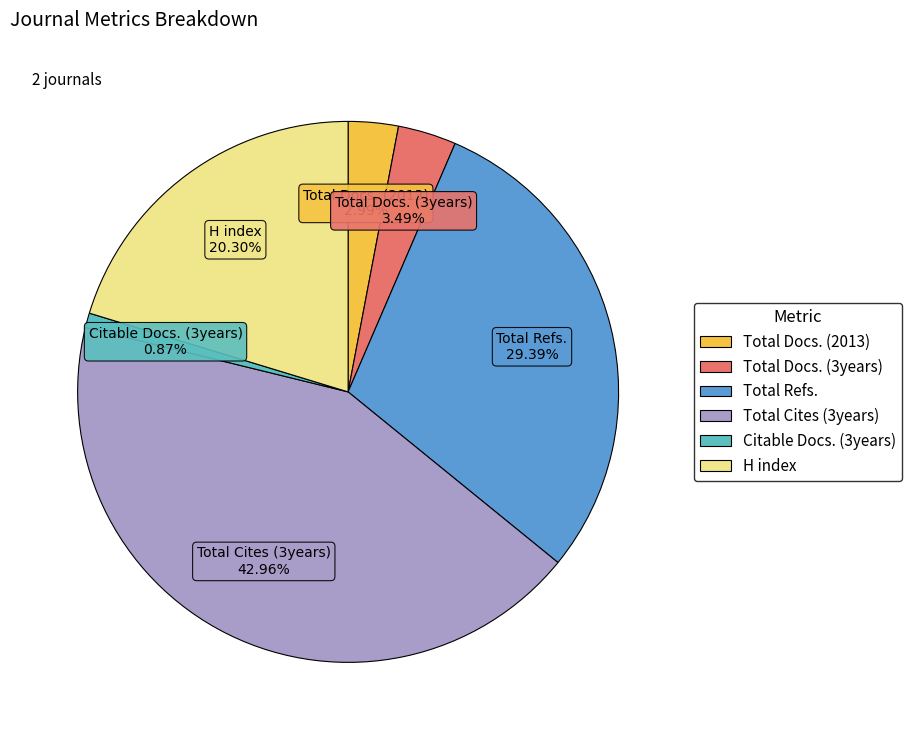

Is there a majority slice in this chart?

No